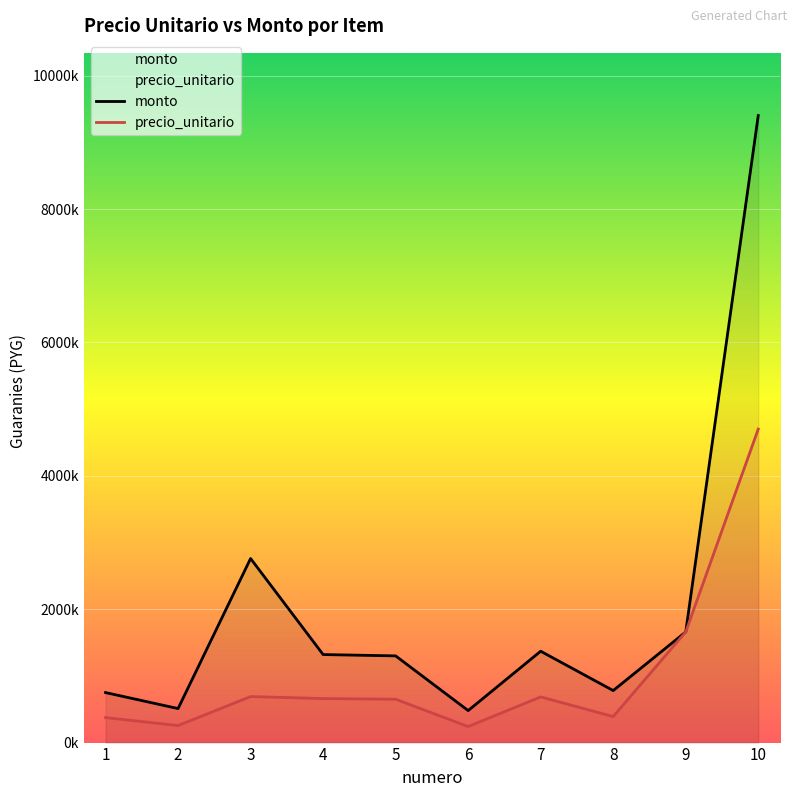

What are all the series names shown in the legend?

precio_unitario, monto